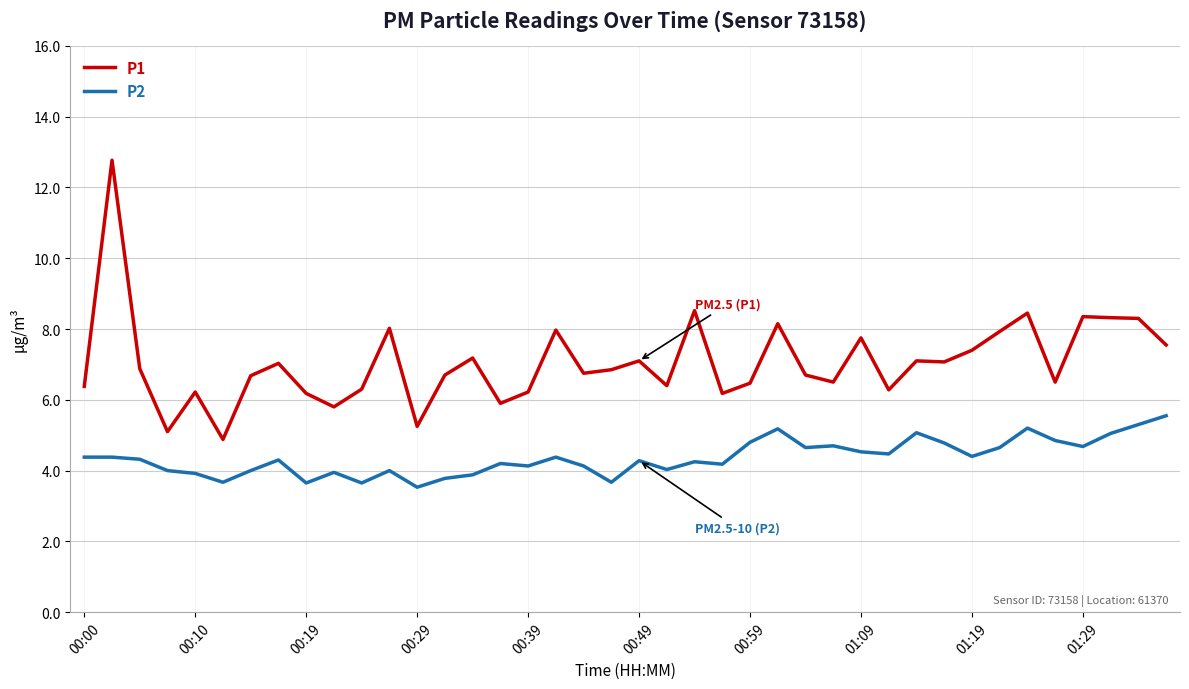

True or false: P1 and P2 cross at least once.

False